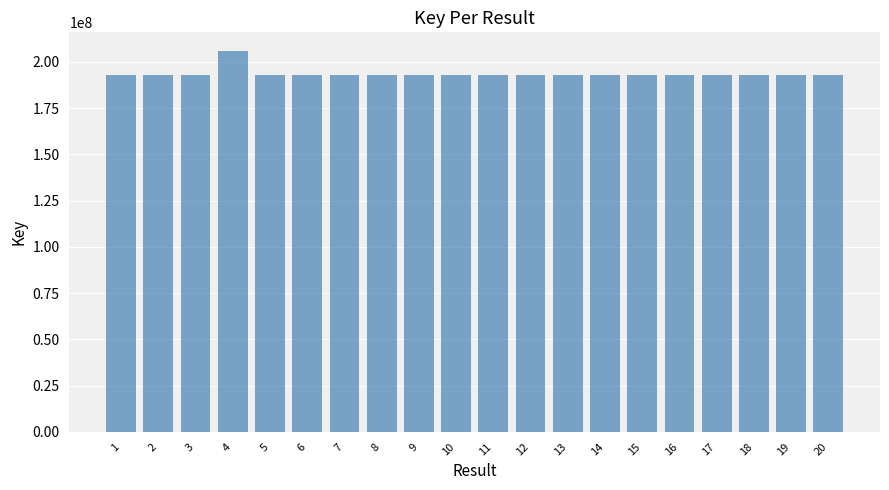

What is the difference between the values at 8 and 19?

32777